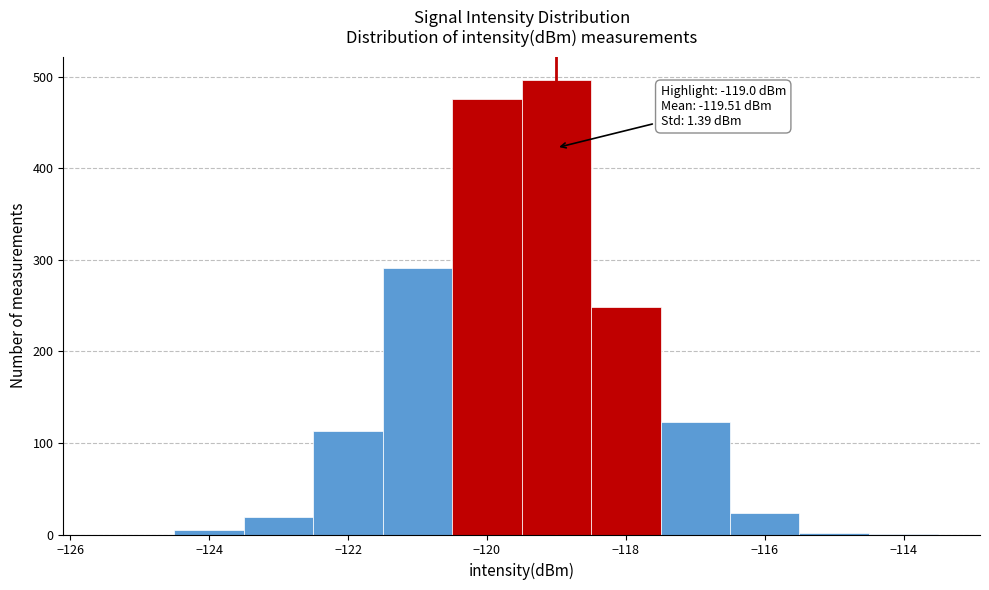

Over which range of the x-axis is the bar tallest?

-119.5 to -118.5